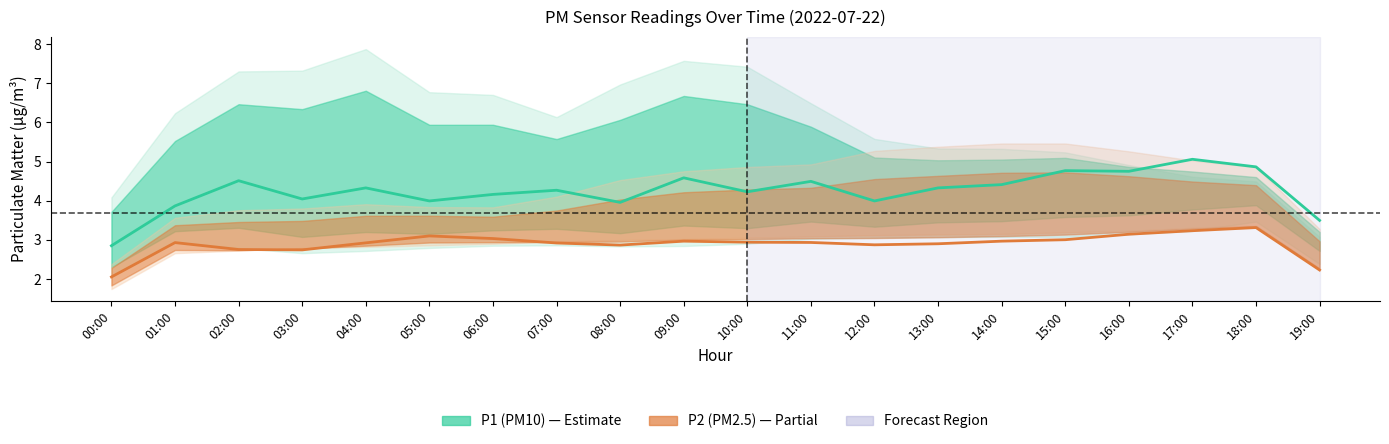

What are all the series names shown in the legend?

P1 (PM10), P2 (PM2.5)